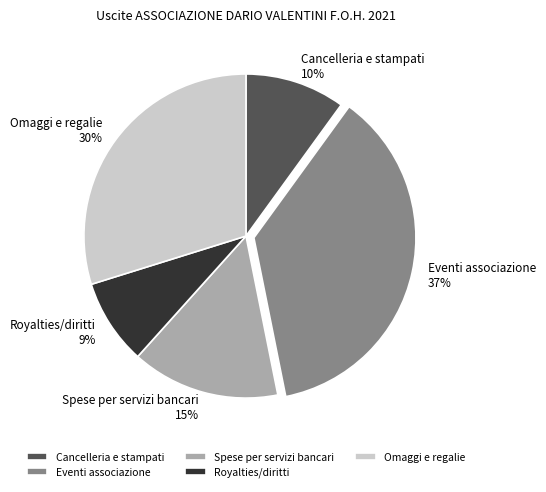

True or false: Royalties/diritti accounts for 9% of the total.

True